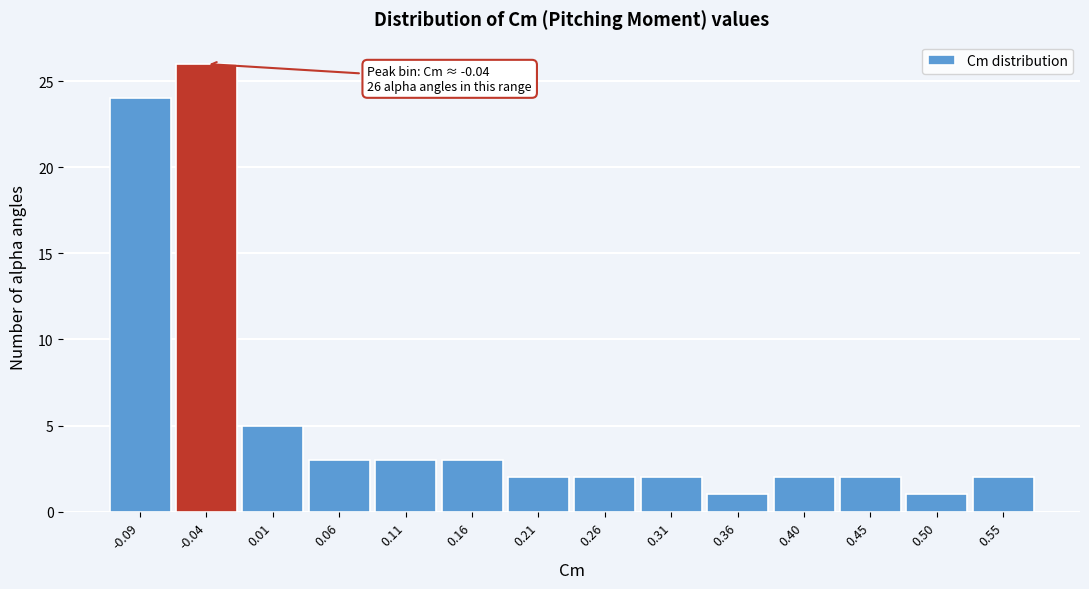

Over which range of the x-axis is the bar tallest?

-0.065 to -0.015